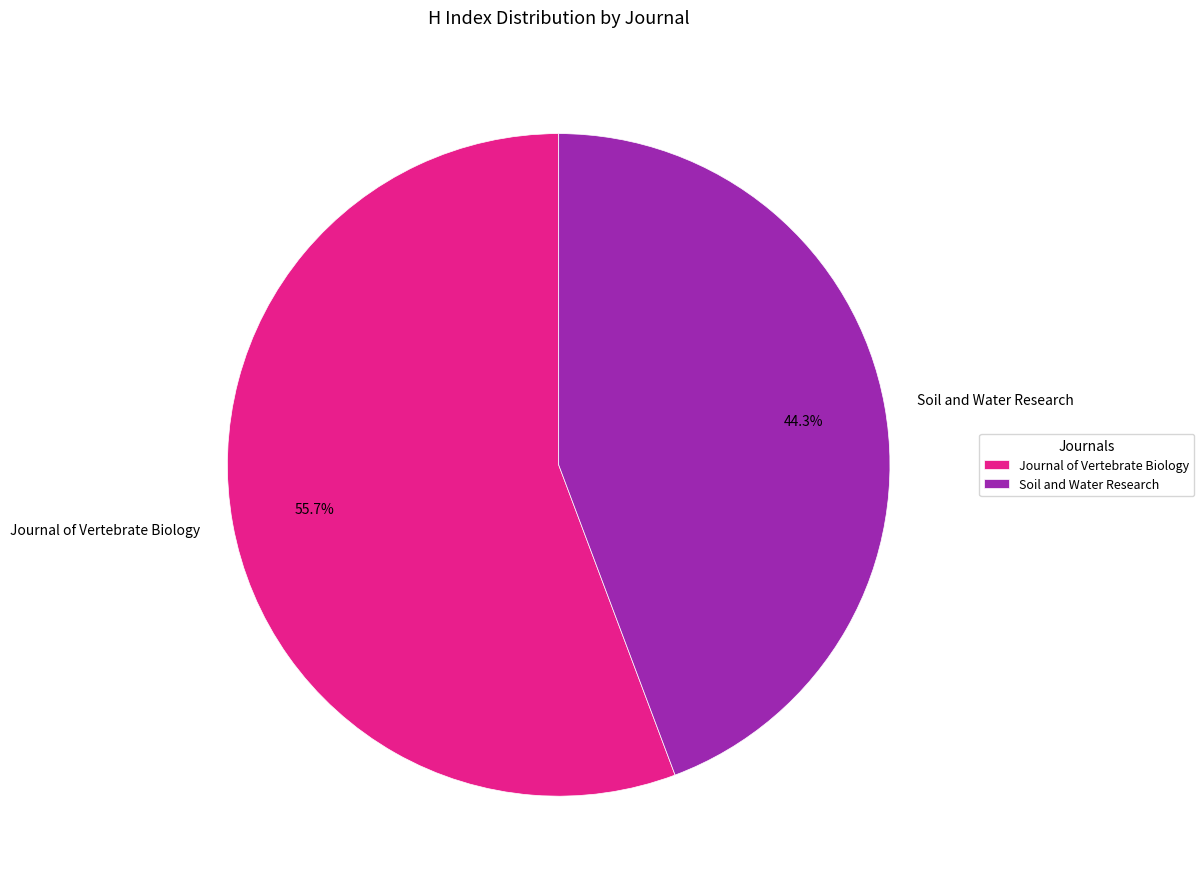

To the nearest percent, what is the average slice percentage?

50%